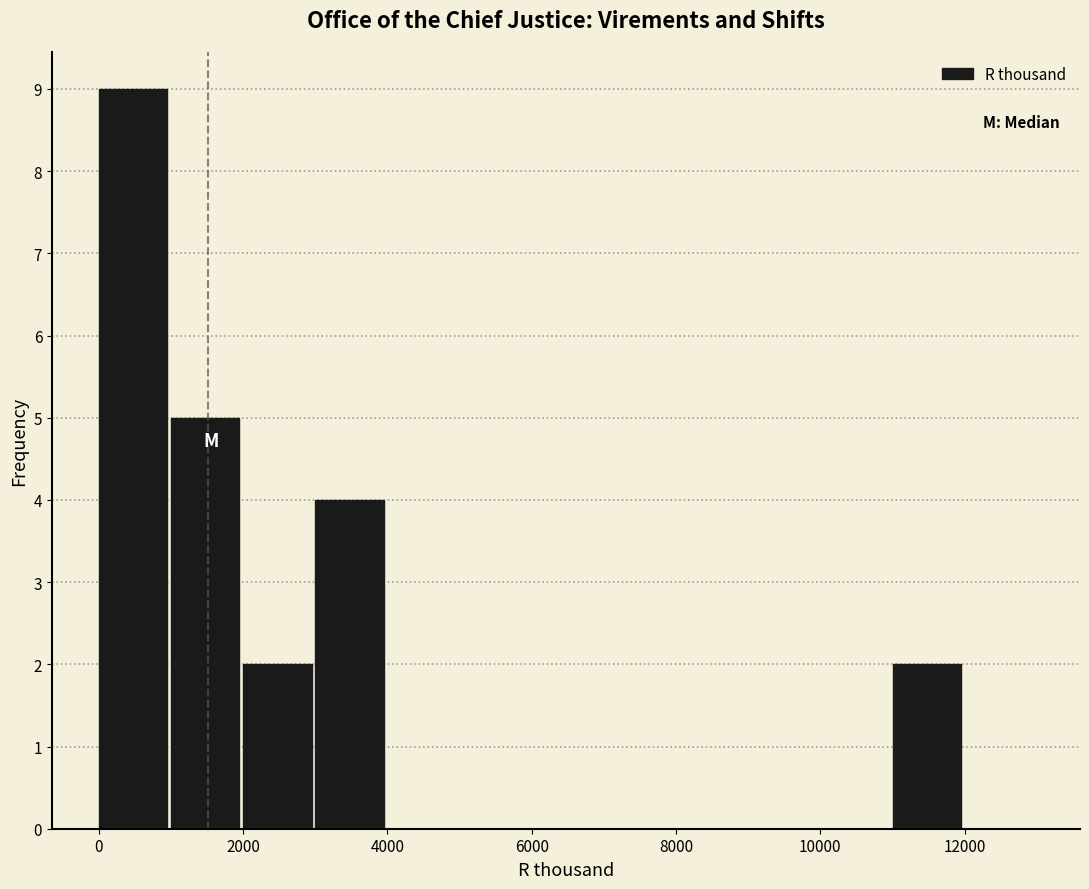

How tall is the bar that spans 11000 to 12000 on the x-axis? The values are not printed on the chart, so give them approximately, as read against the axis.

2